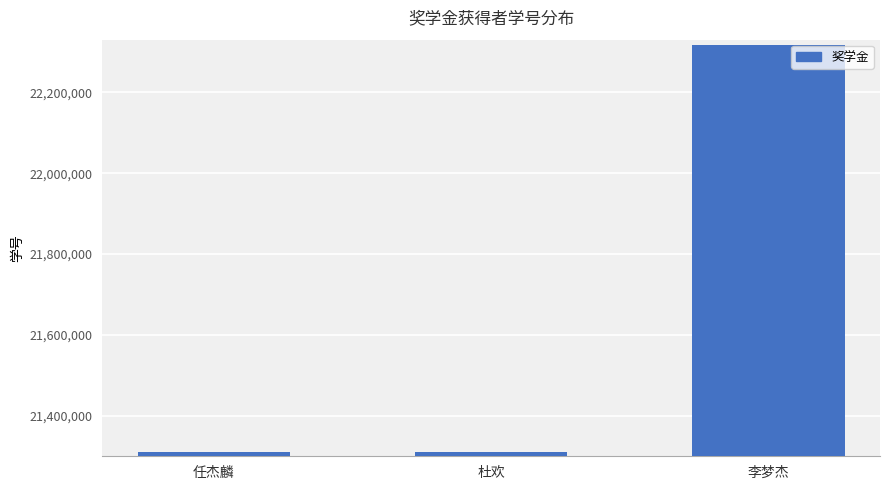

The value at 李梦杰 is 22318019. True or false?

True